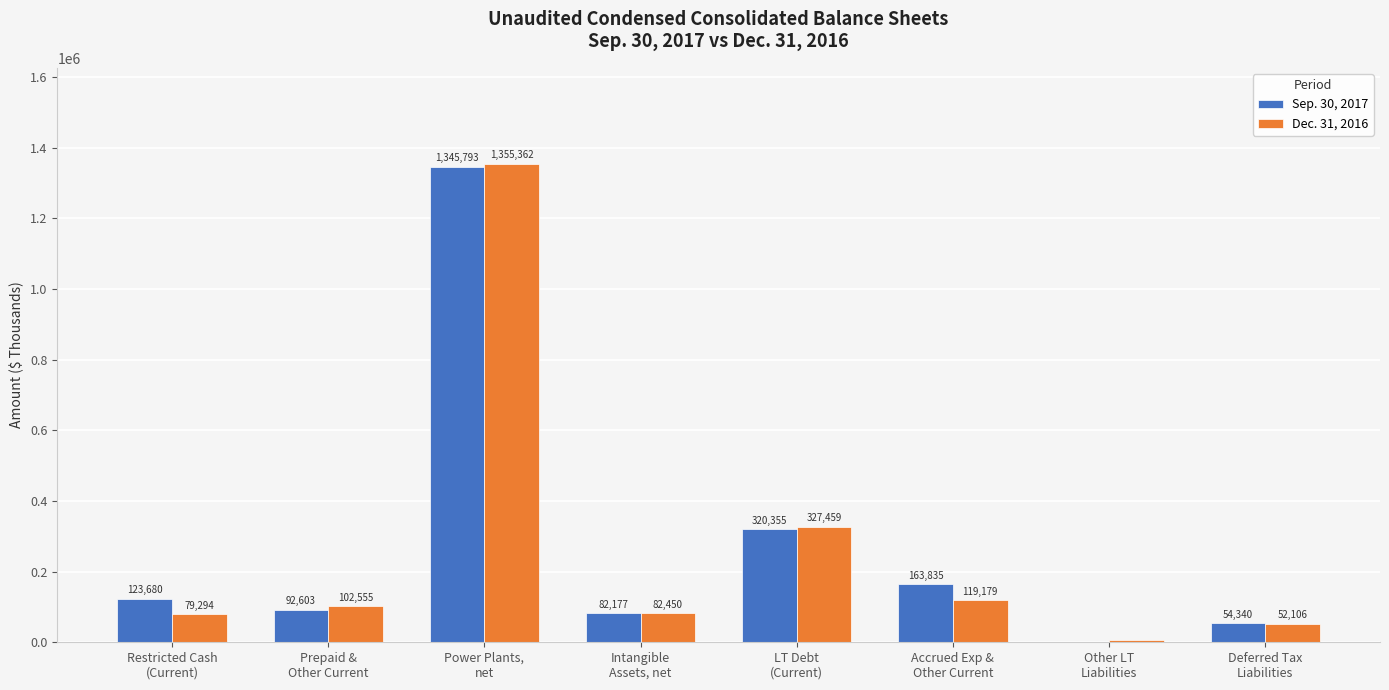

What is the total value across all series at Accrued Exp &
Other Current?

283014